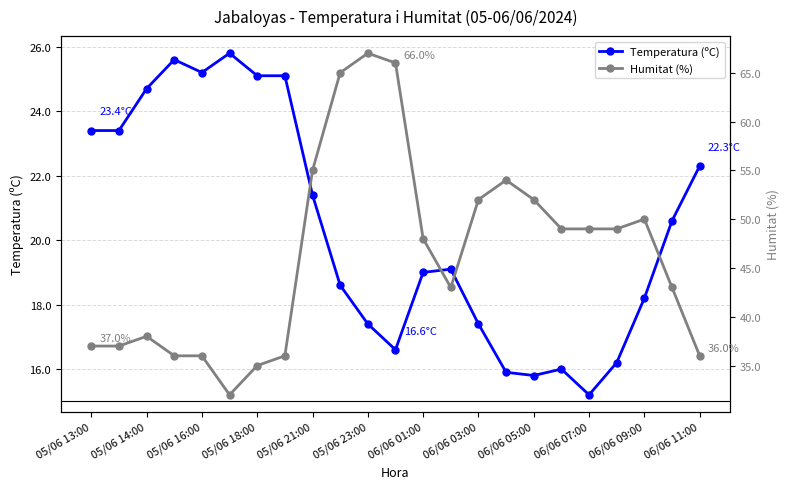

What is the value of the Temperatura (ºC) point at the 5th from the left?

25.2